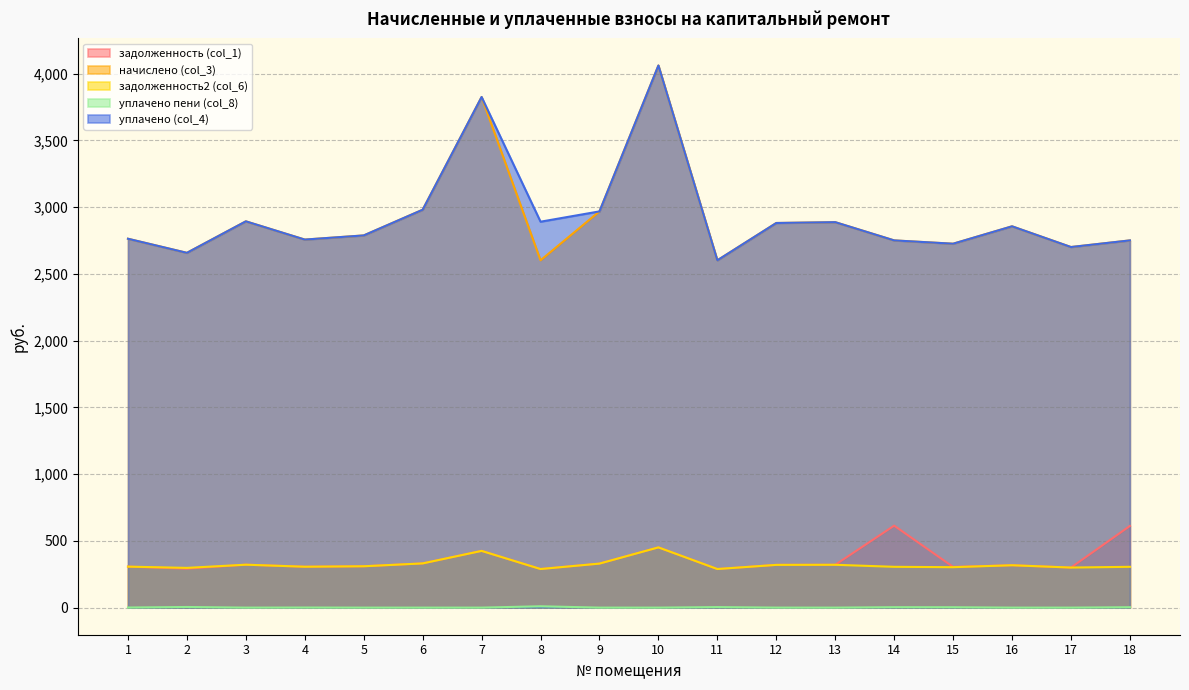

What is the value of the задолженность (col_1) point at the 6th from the left?

331.2